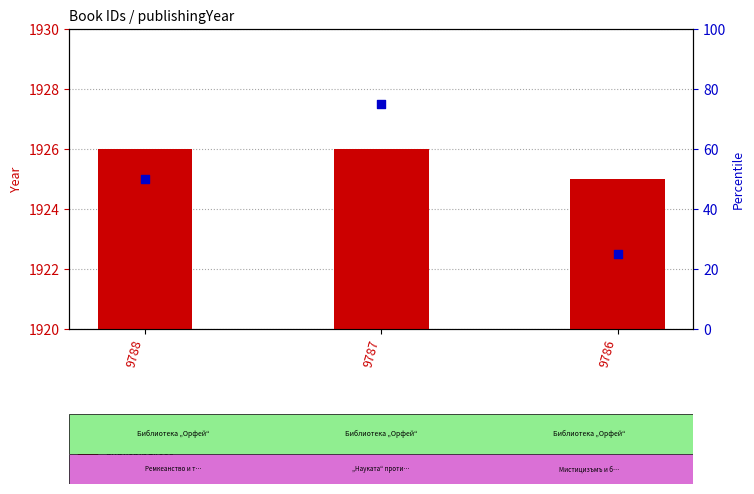

What are all the series names shown in the legend?

publishingYear, percentile rank within the sample